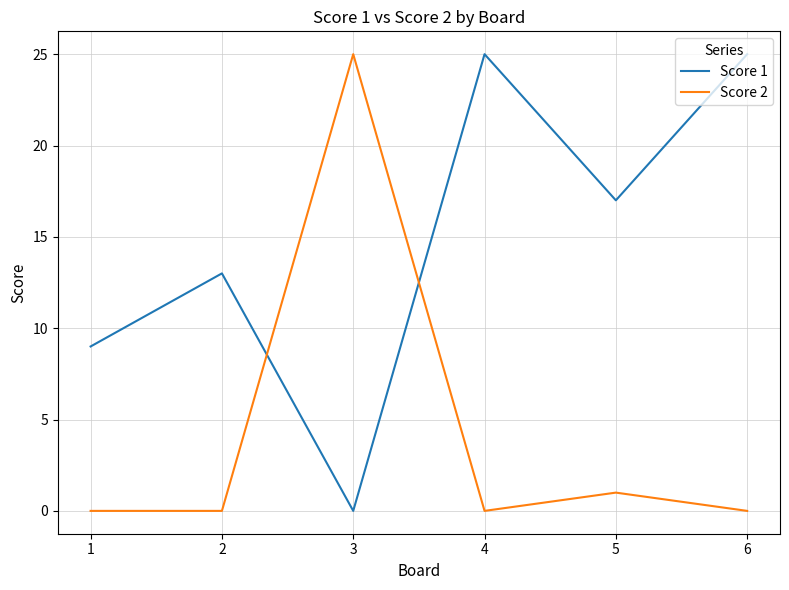

At how many categories does at least one series exceed 21?

3